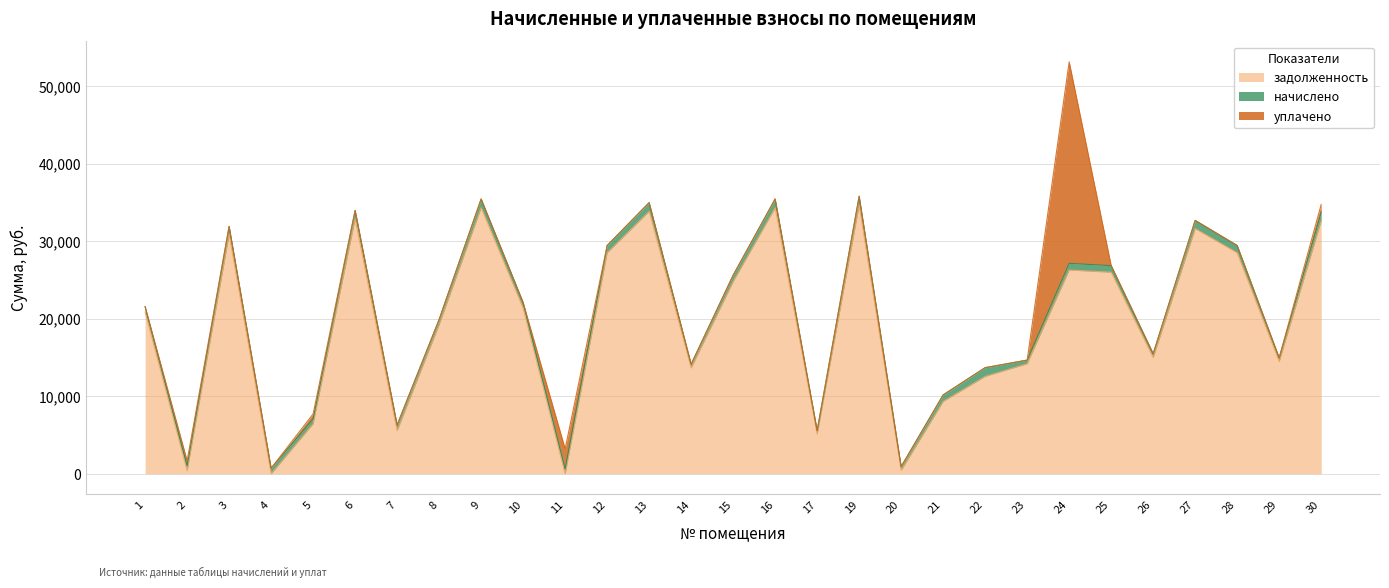

Does the chart have visible grid lines?

Yes